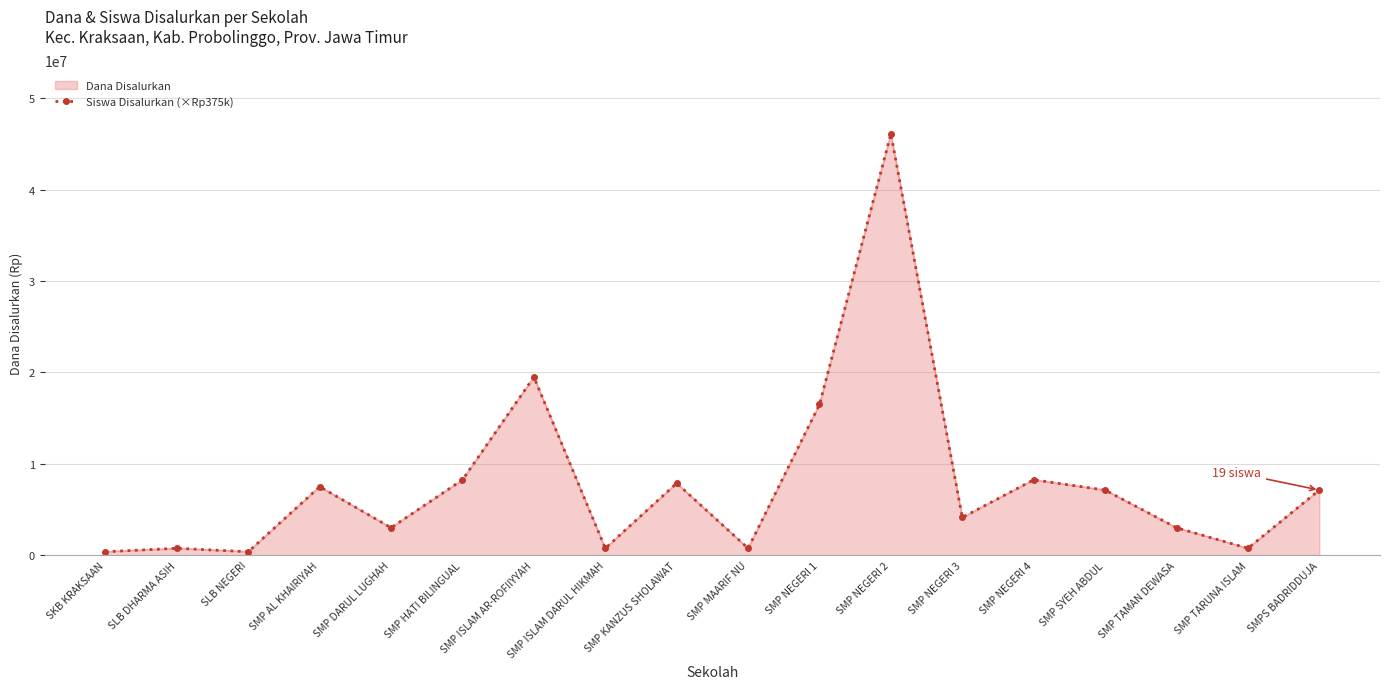

List the labels in order of value, largest first.

SMP NEGERI 2, SMP ISLAM AR-ROFIIYYAH, SMP NEGERI 1, SMP HATI BILINGUAL, SMP NEGERI 4, SMP KANZUS SHOLAWAT, SMP AL KHAIRIYAH, SMP SYEH ABDUL, SMPS BADRIDDUJA, SMP NEGERI 3, SMP DARUL LUGHAH, SMP TAMAN DEWASA, SLB DHARMA ASIH, SMP ISLAM DARUL HIKMAH, SMP MAARIF NU, SMP TARUNA ISLAM, SKB KRAKSAAN, SLB NEGERI